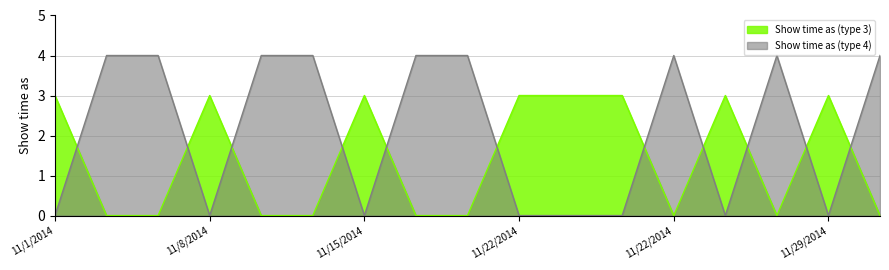

At how many categories does at least one series exceed 3?

9